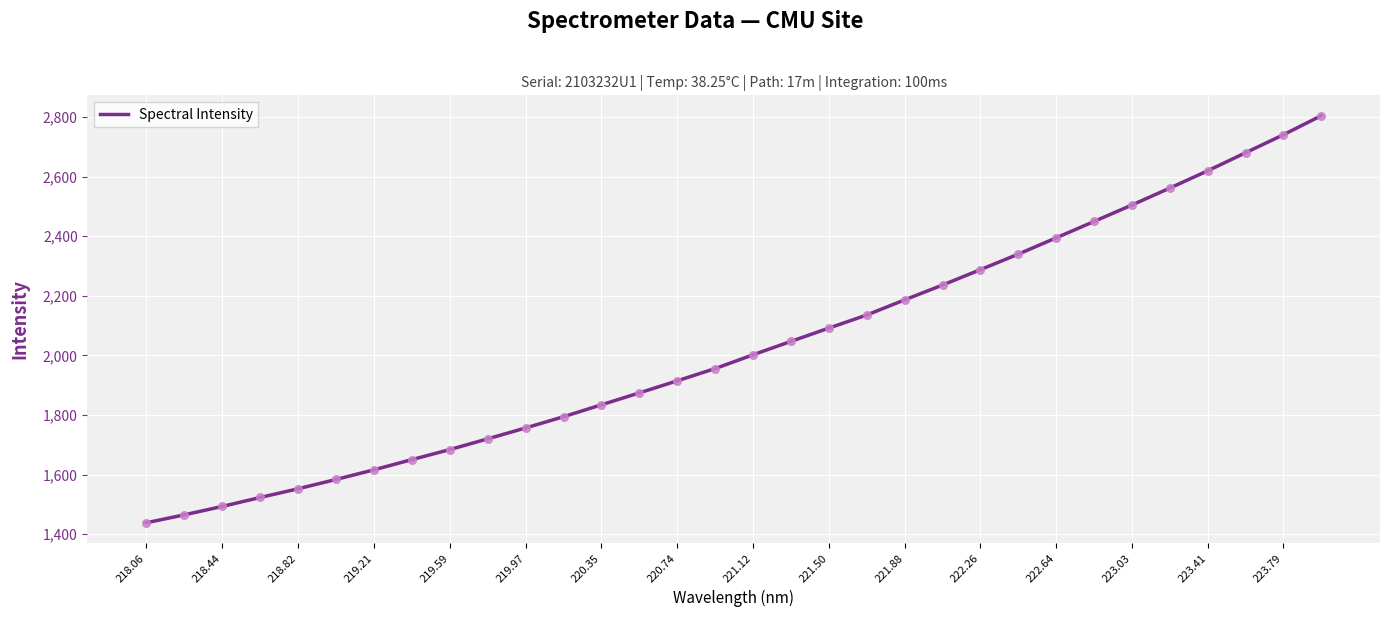

What is the difference between the maximum and minimum values?

1366.0